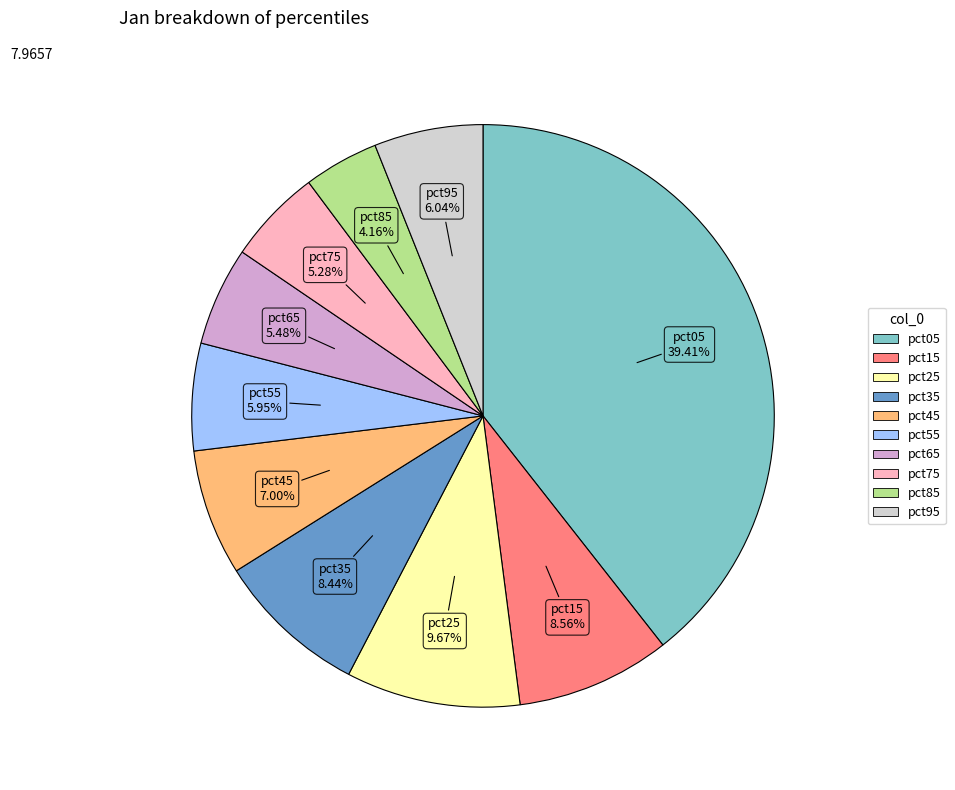

Is the sum of pct25 and pct65 greater than half?

No